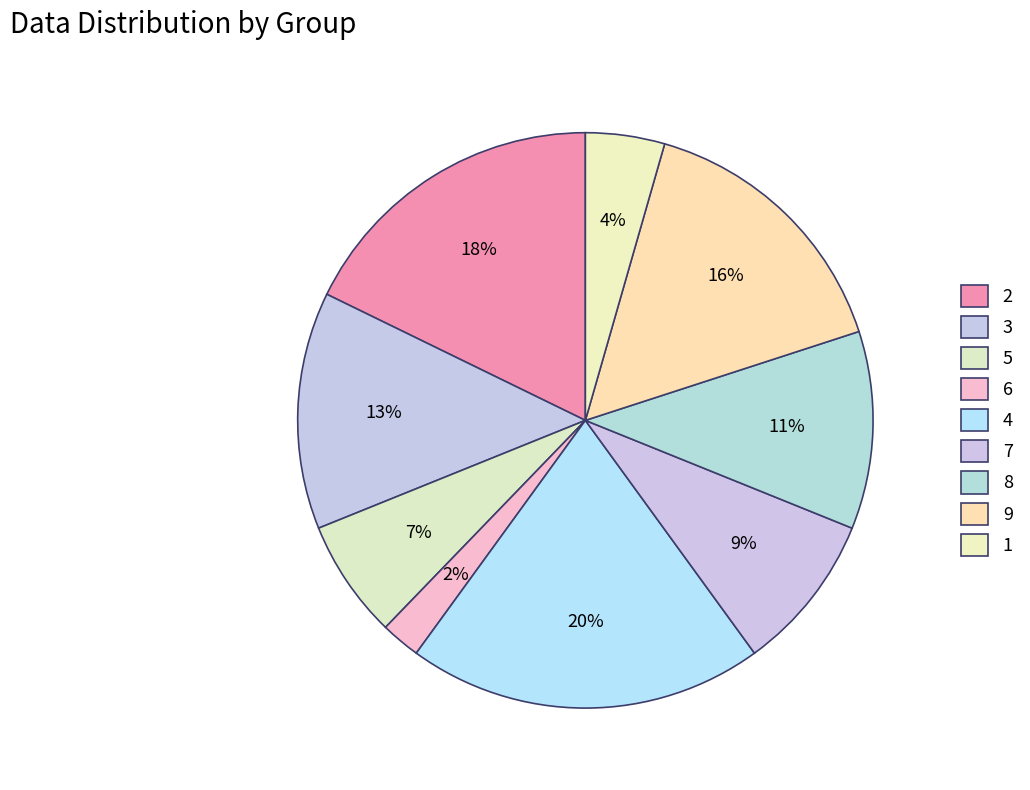

To the nearest percent, what is the difference between the 7 and 8 slice percentages?

2%